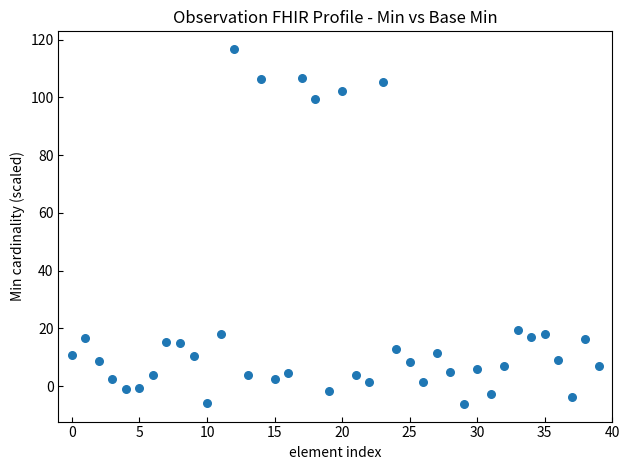

What is the range of Y values (max minus min)?

122.8